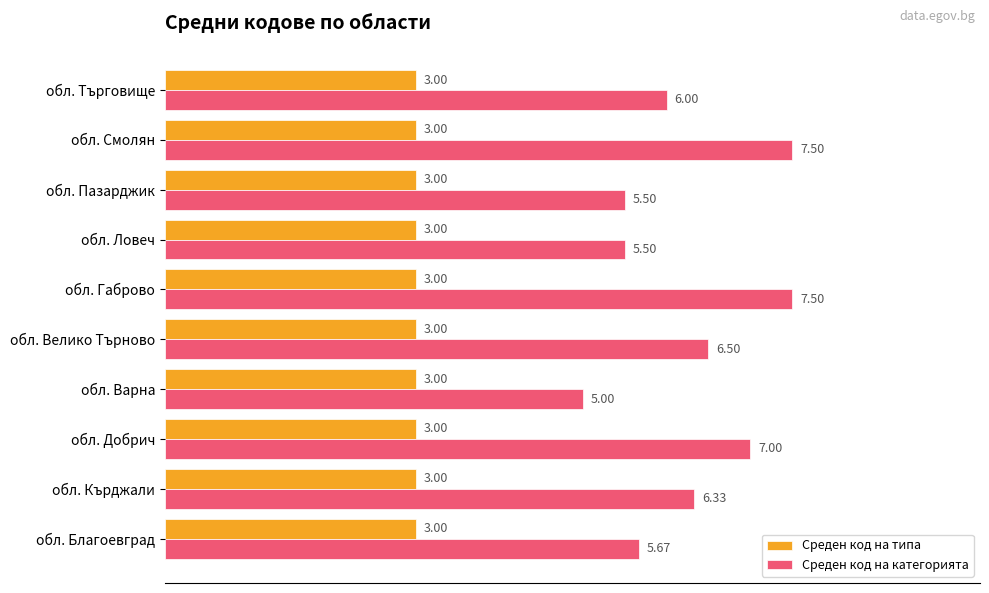

Count the number of data series in this chart.

2